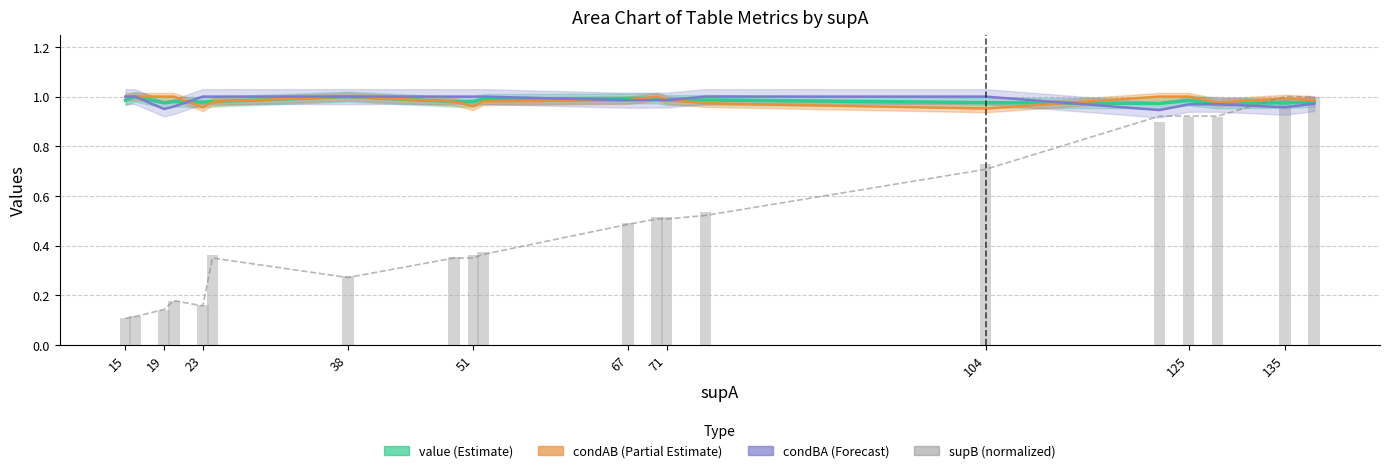

What is the average value of the condAB (Partial Estimate) series?

1.0